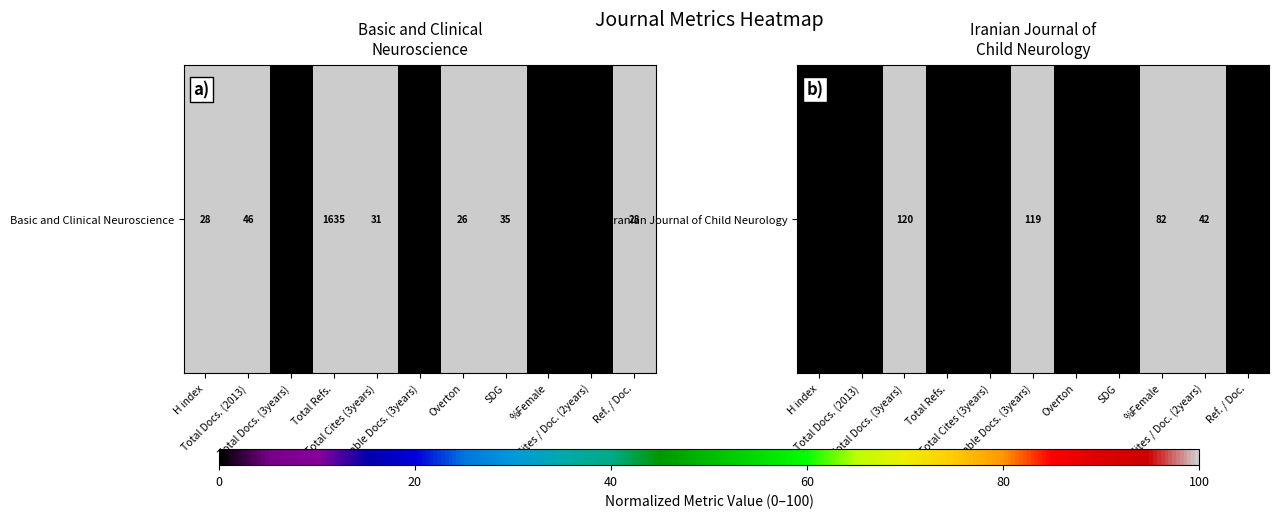

Count the values in the range 0 to 100.

11